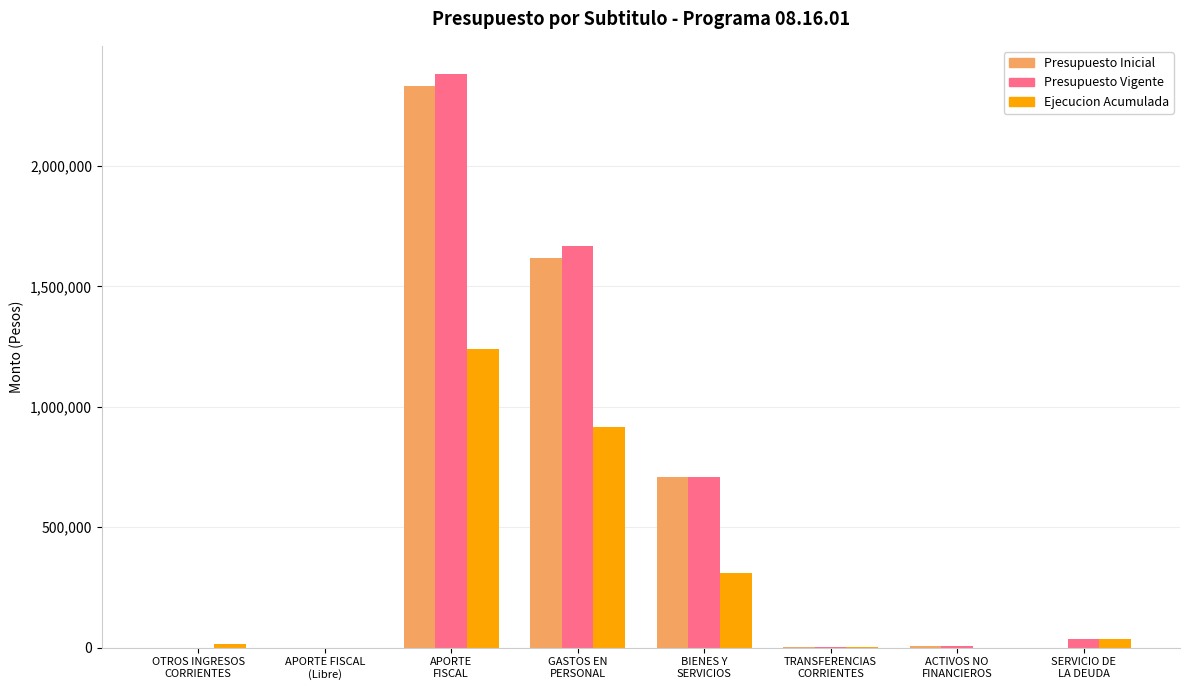

What is the maximum value shown in the chart?

2380631